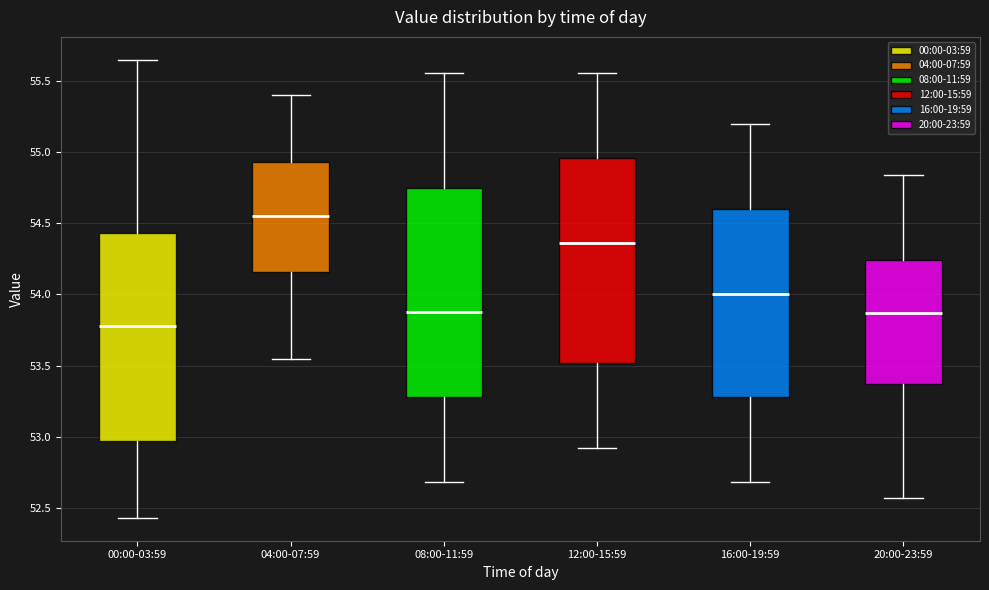

Reading left to right, transcribe this box plot: for each box, give where its median line is, the range the box spans, and where its two whiskers end, as read against the y-axis. The values are not printed on the chart, so give them approximately, as read against the axis.

00:00-03:59: median 53.80, box 52.95 to 54.45, whiskers 52.45 to 55.65
04:00-07:59: median 54.55, box 54.15 to 54.95, whiskers 53.55 to 55.40
08:00-11:59: median 53.90, box 53.30 to 54.75, whiskers 52.70 to 55.55
12:00-15:59: median 54.35, box 53.50 to 54.95, whiskers 52.90 to 55.55
16:00-19:59: median 54.00, box 53.30 to 54.60, whiskers 52.70 to 55.20
20:00-23:59: median 53.85, box 53.35 to 54.25, whiskers 52.55 to 54.85